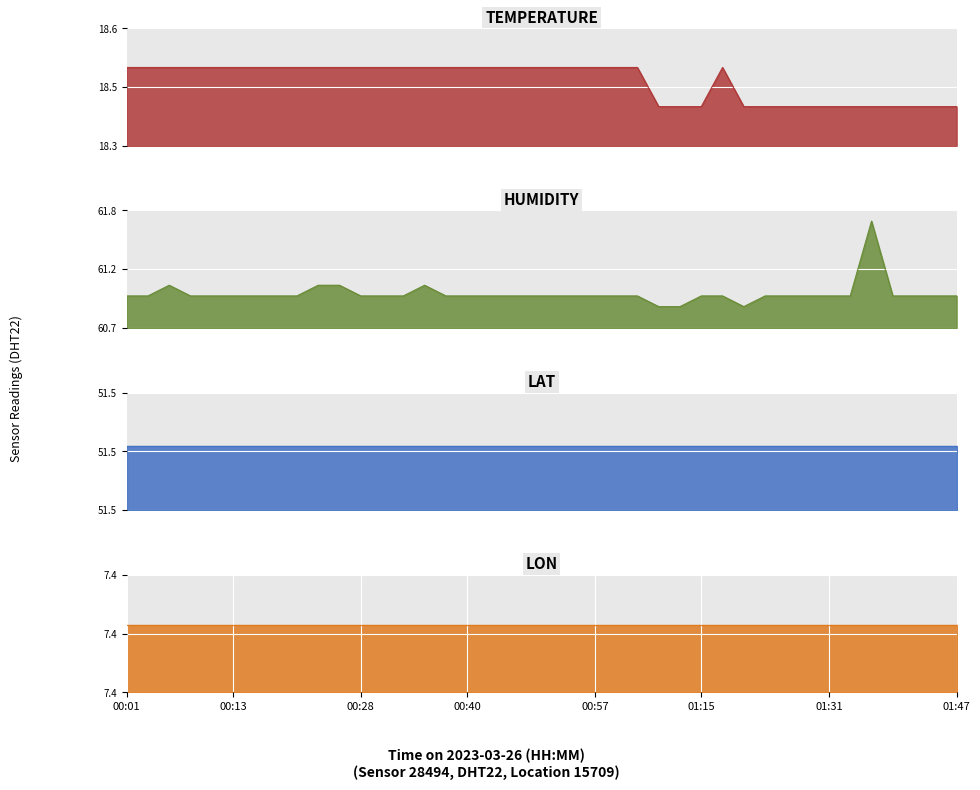

What is the value of the humidity point at the 8th from the left?

61.0